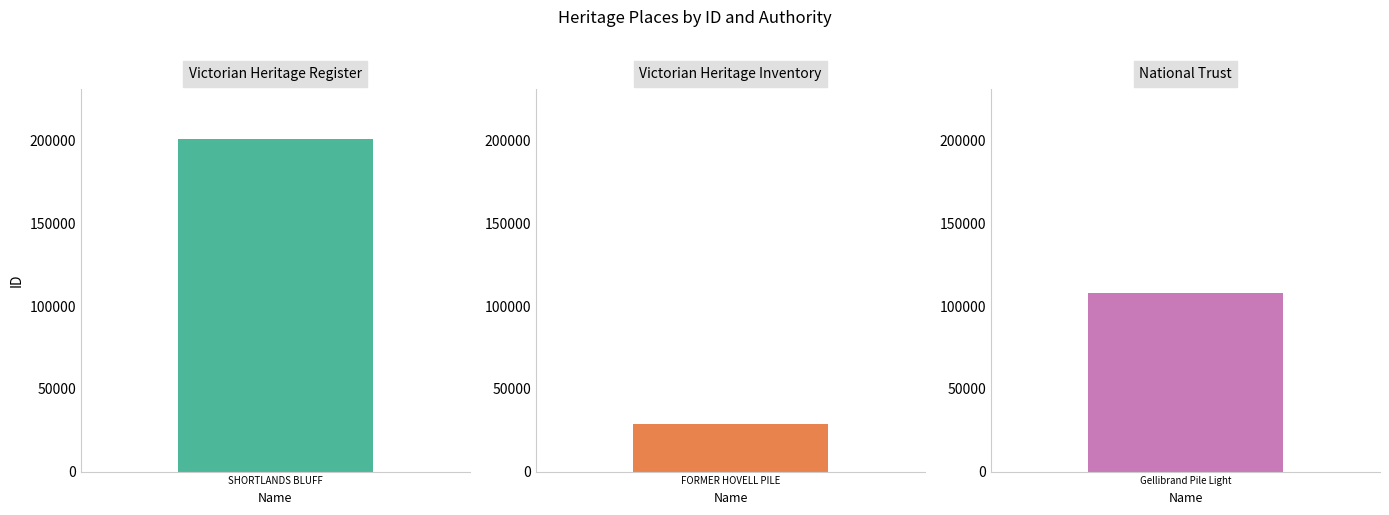

What is the greatest value displayed?

200972